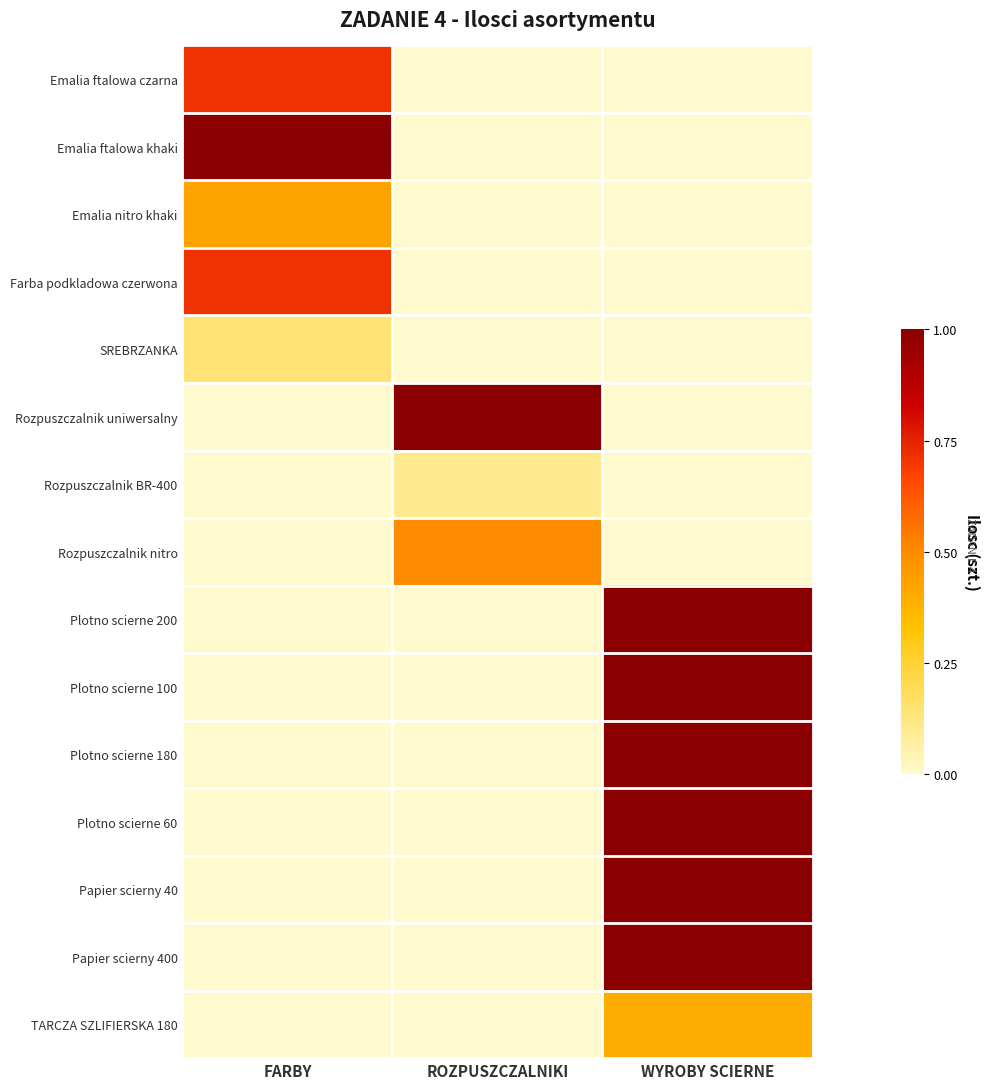

What is the difference between the highest and lowest values at FARBY?

1.0